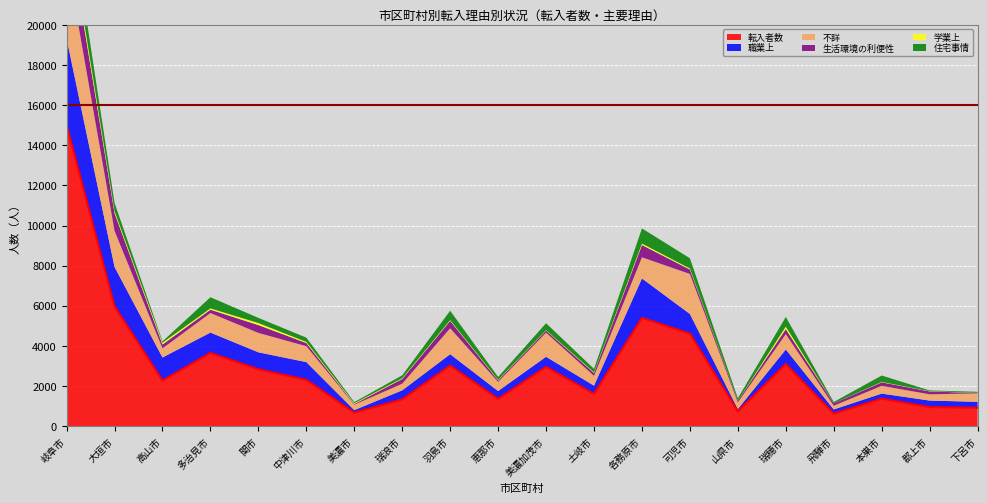

What is the label of the 8th point from the left?

瑞浪市